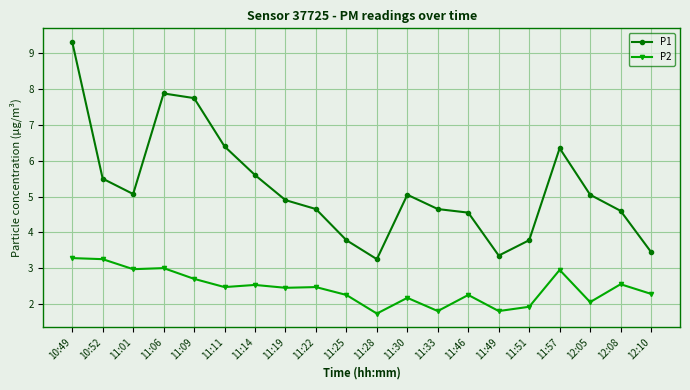

What are all the series names shown in the legend?

P1, P2